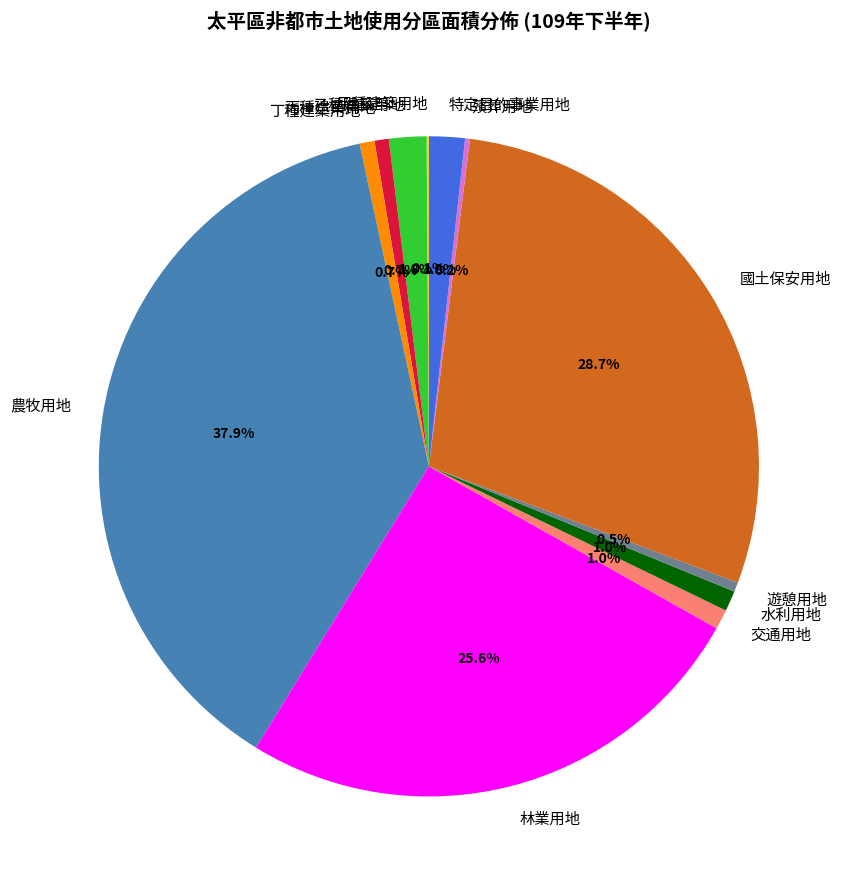

Is there any slice that represents more than half of the pie?

No